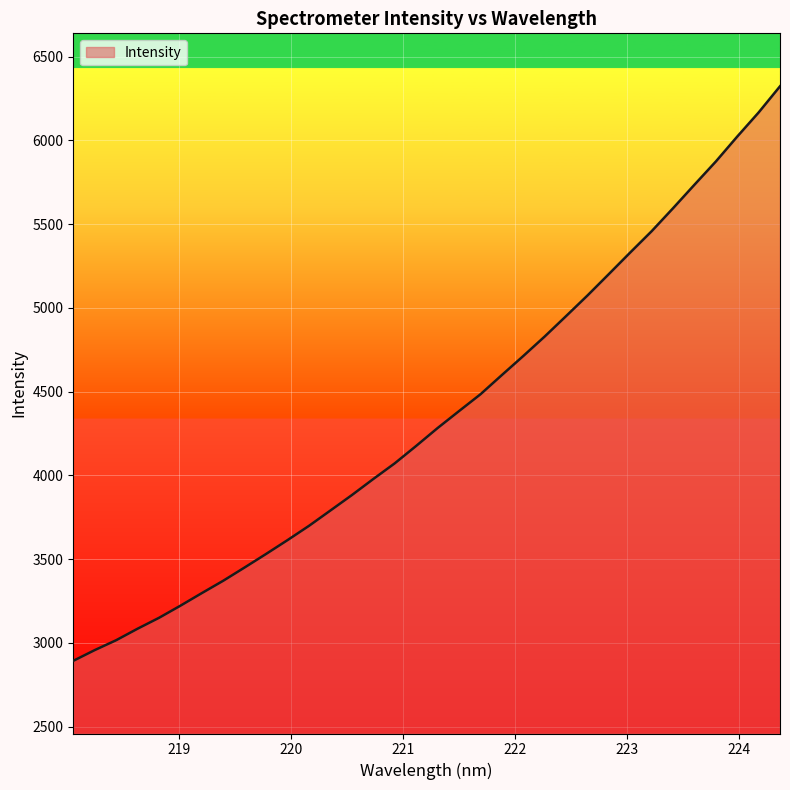

How many lines are shown in the chart?

1